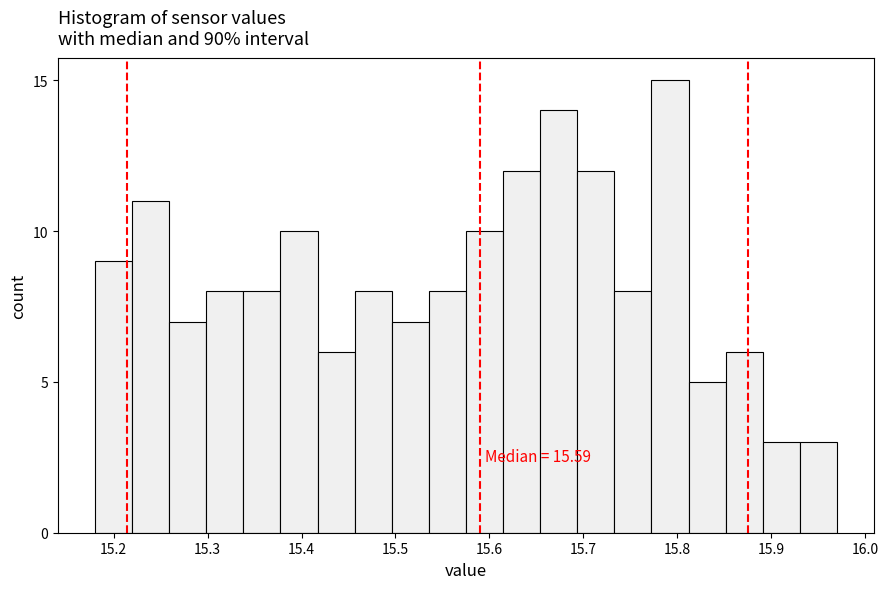

Read against the x-axis, roughly where is the centre of the tallest bar?

15.79